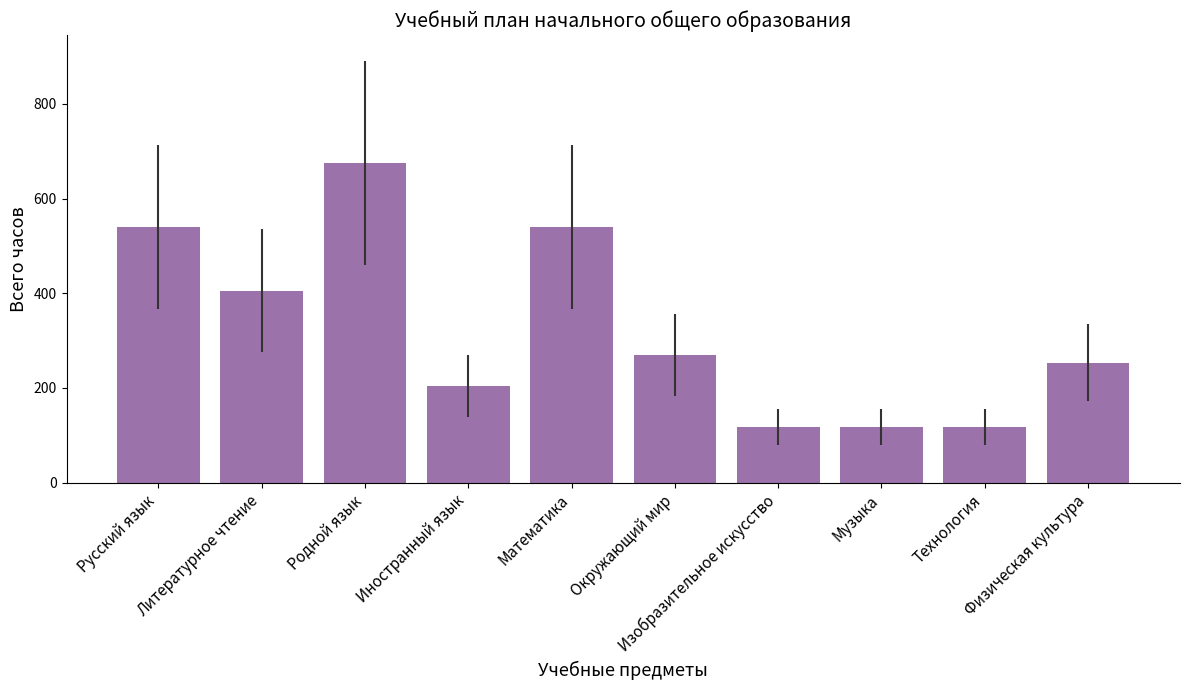

Is it true that the value at Музыка is 118.5?

True